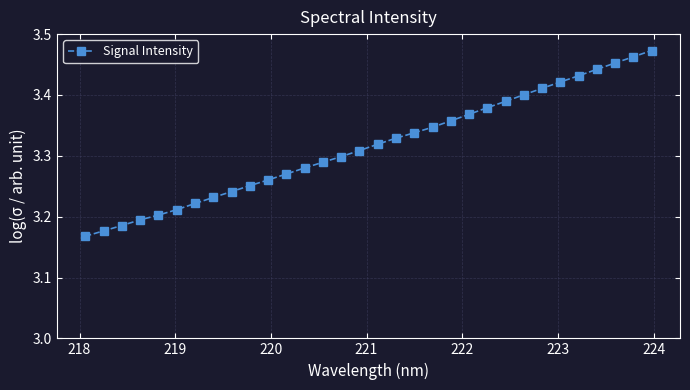

How many values are between 3 and 4?

32